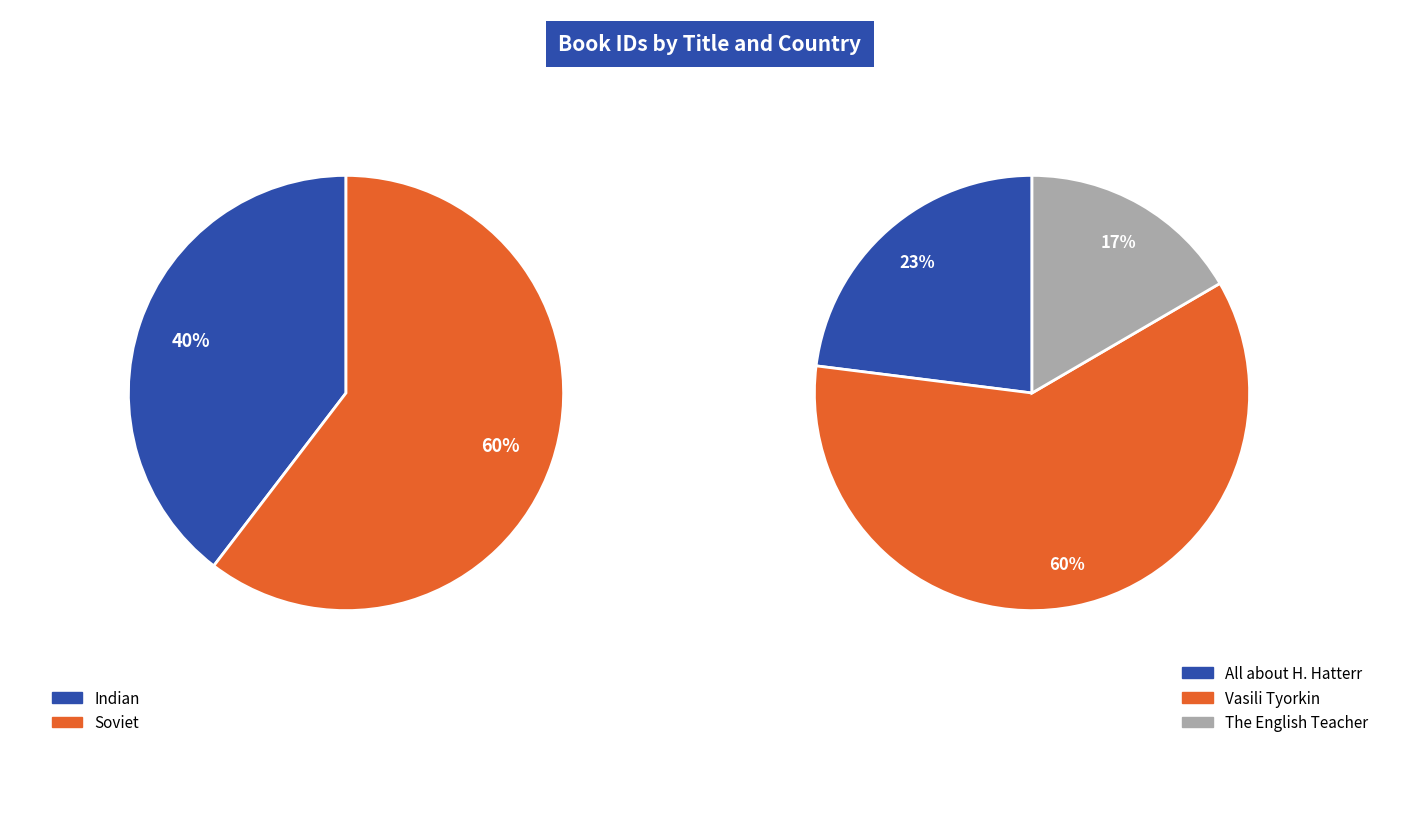

To the nearest percent, what portion does Vasili Tyorkin represent?

60%